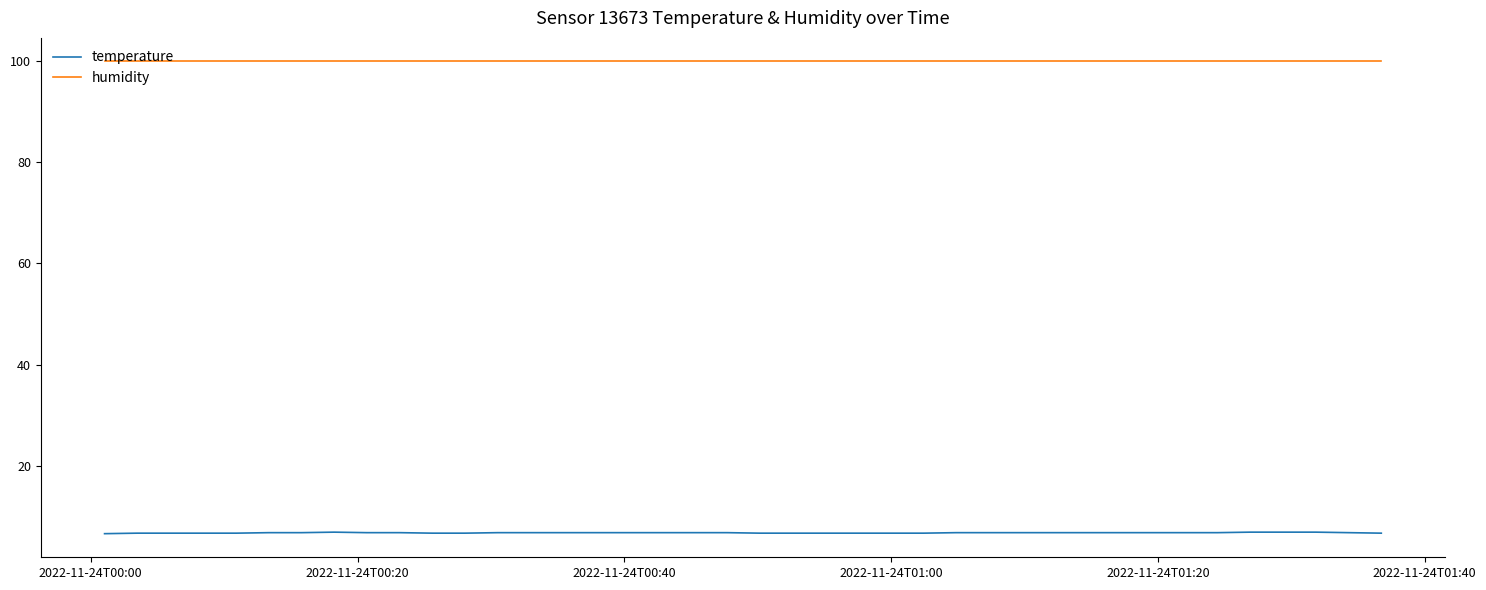

List the series in order of their overall mean, lowest first.

temperature, humidity